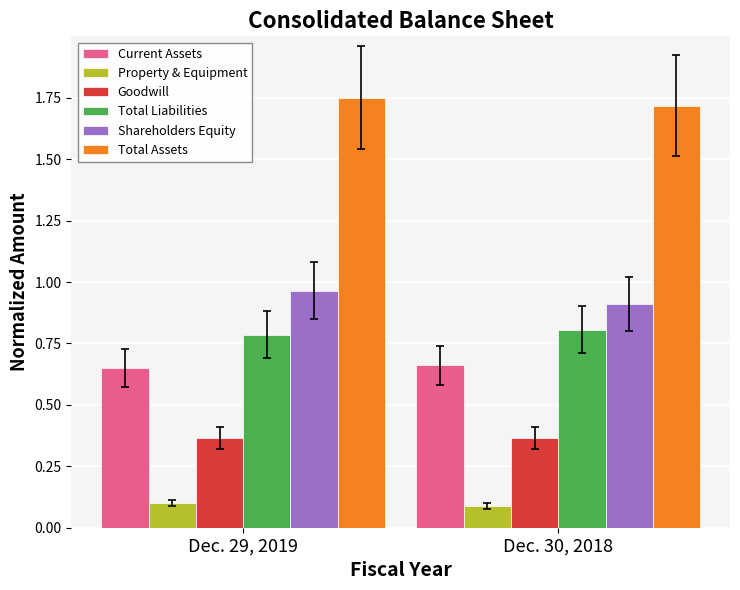

What is the label of the 2nd bar from the left?

Dec. 30, 2018